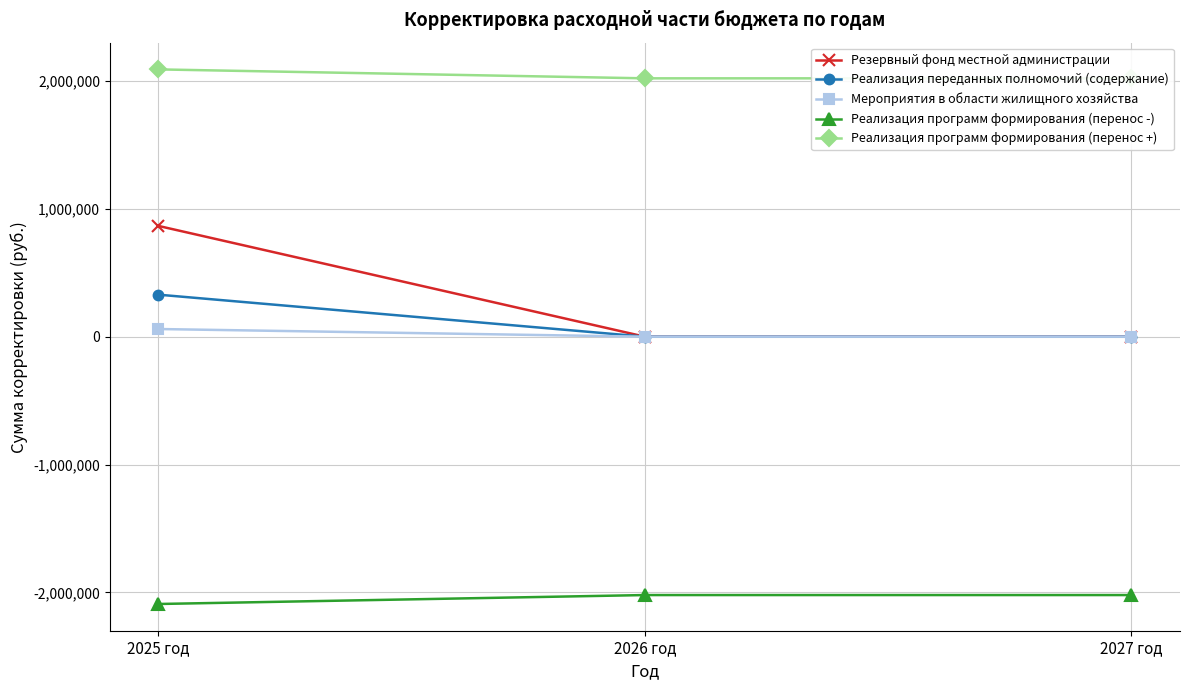

What is the value of the Реализация переданных полномочий (содержание) point at the 1st from the left?

328642.4